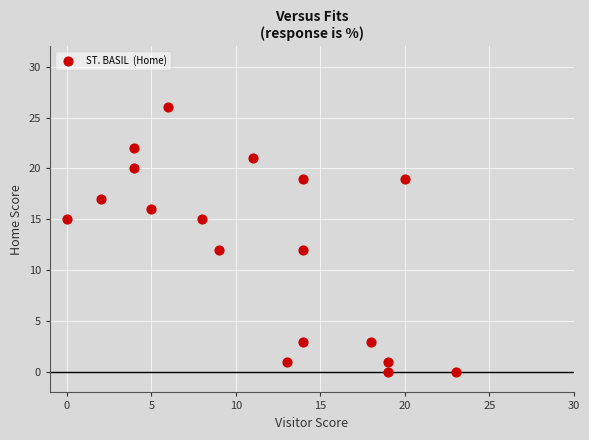

What is the range of Y values (max minus min)?

26